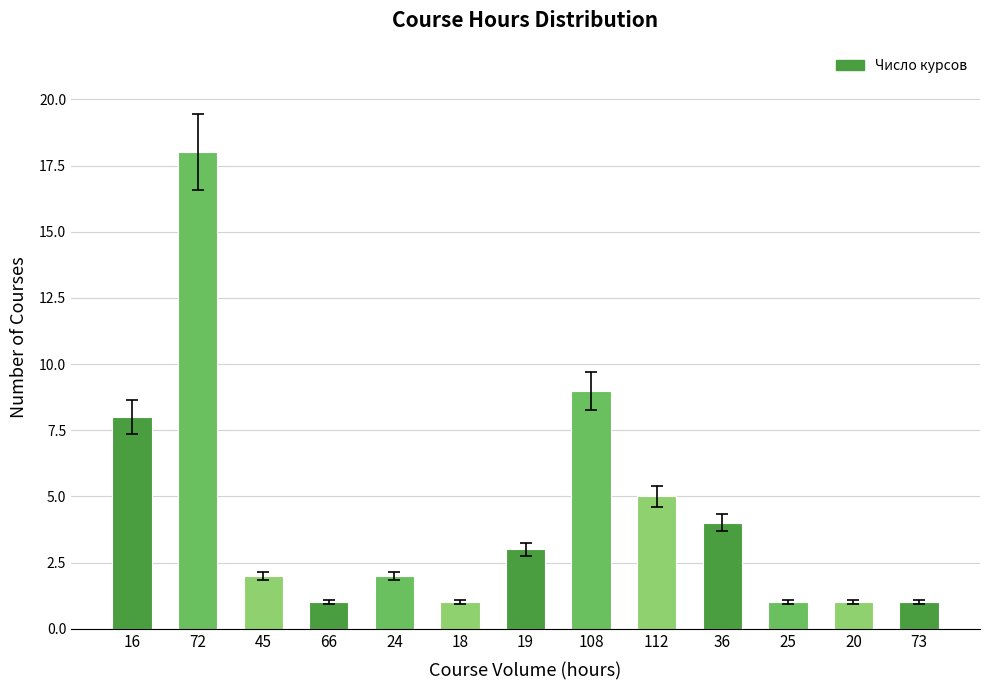

Reading left to right, transcribe all the data shown in this chart.

16=8	72=18	45=2	66=1	24=2	18=1	19=3	108=9	112=5	36=4	25=1	20=1	73=1